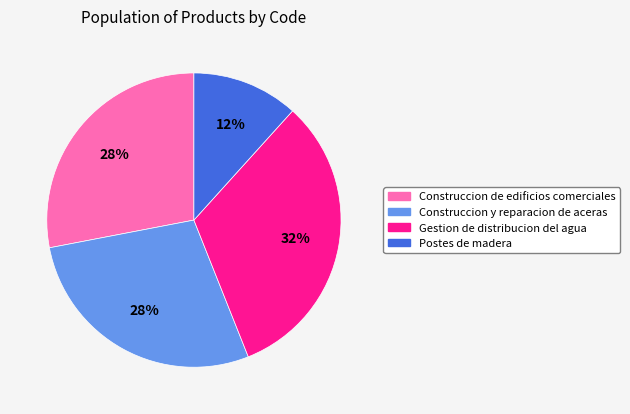

Which has a higher value, Gestion de distribucion del agua or Construccion de edificios comerciales?

Gestion de distribucion del agua